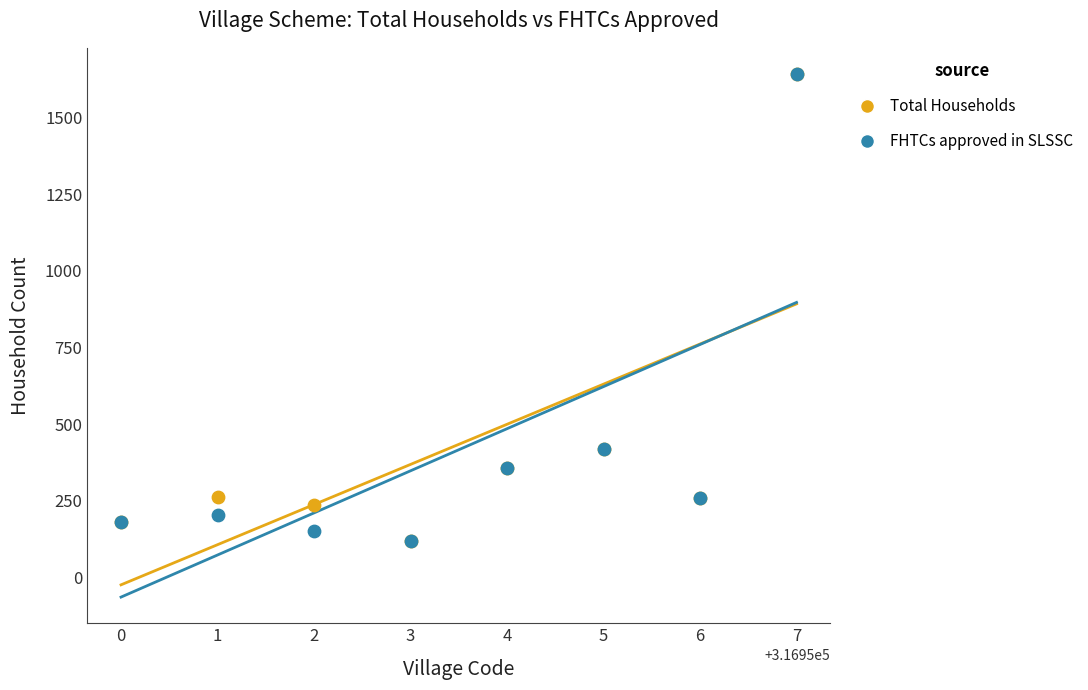

What are all the series names shown in the legend?

Total Households, FHTCs approved in SLSSC